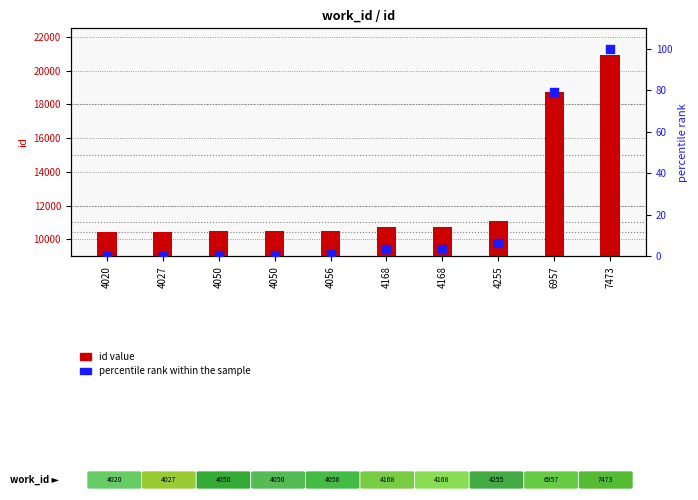

What are all the series names shown in the legend?

id value, percentile rank within the sample